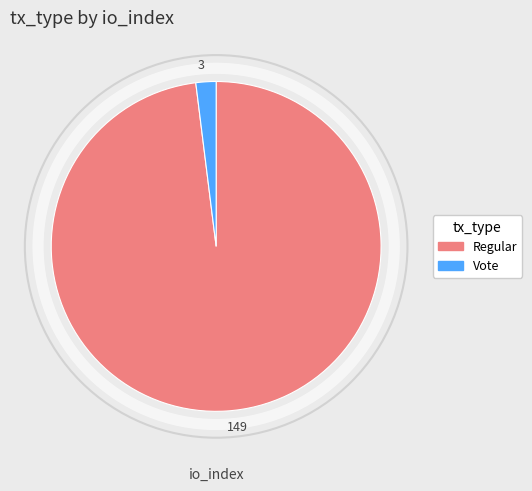

Is it true that 149 is 84% of the pie?

False